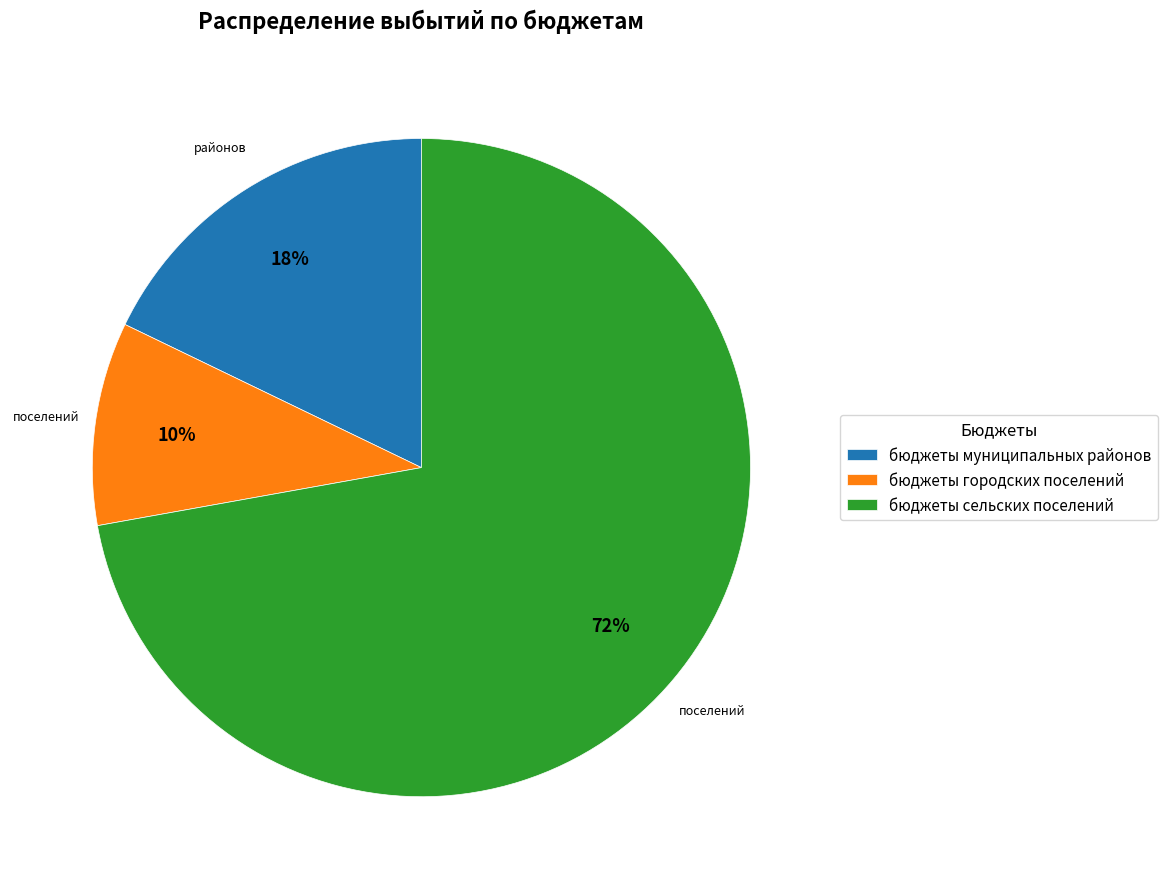

Which slice is the smallest?

бюджеты городских поселений